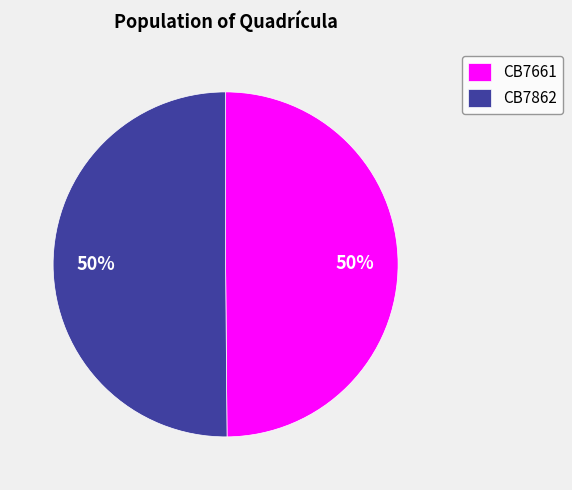

How many slices are in this pie chart?

2